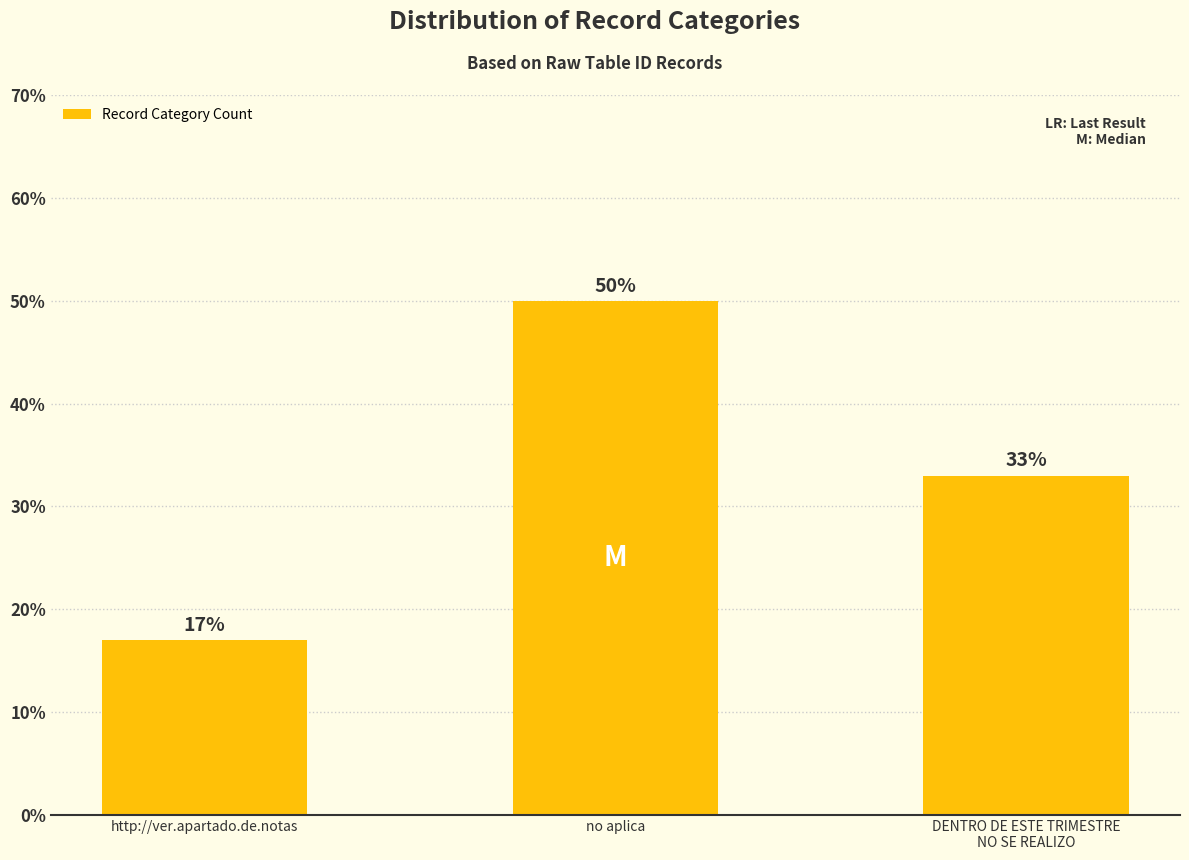

What is the sum of all values?

100